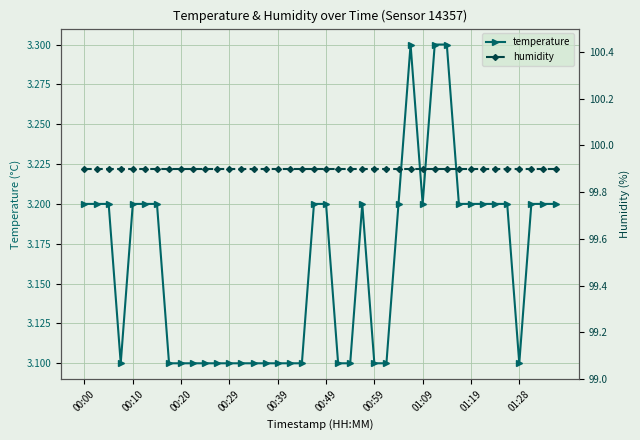

What is the difference between the second highest and second lowest values in the temperature series?

0.2